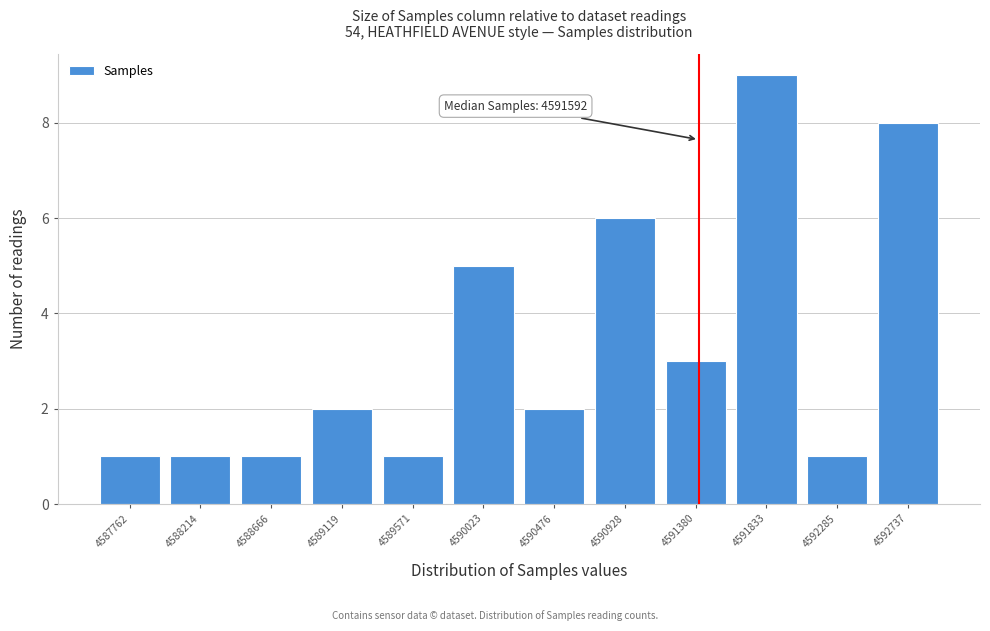

Reading right to left, what are all the values shown in this chart?

4592737=8	4592285=1	4591833=9	4591380=3	4590928=6	4590476=2	4590023=5	4589571=1	4589119=2	4588666=1	4588214=1	4587762=1